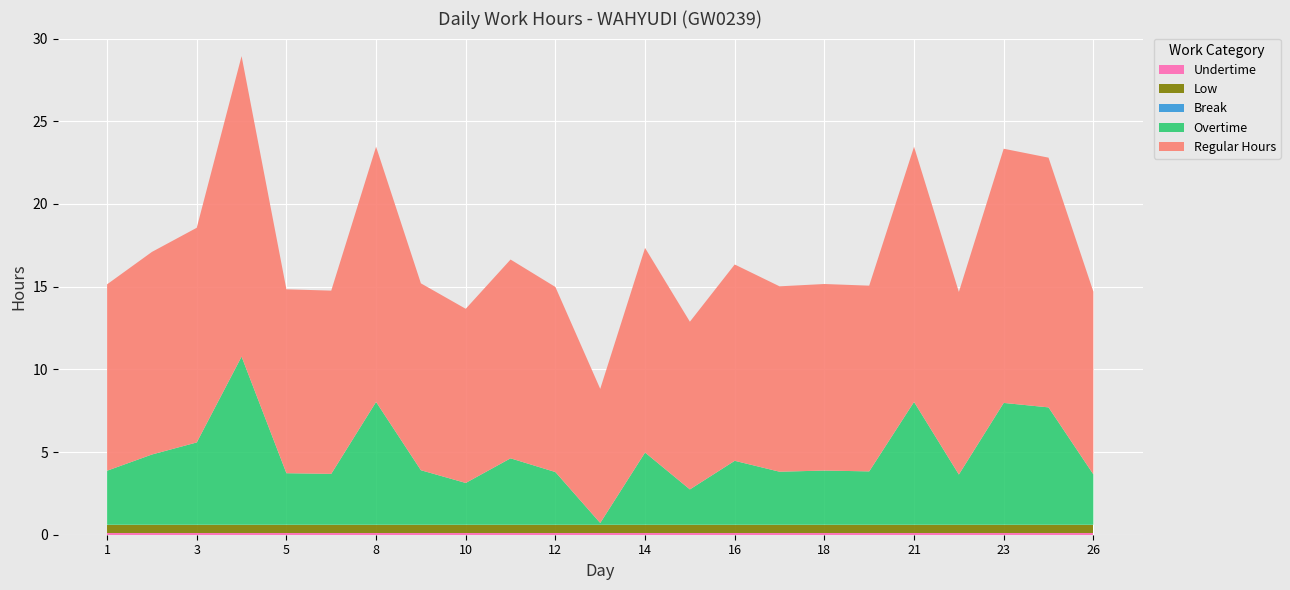

Reading left to right, what are all the values shown in this chart?

Regular Hours: 1=11.3	2=12.2	3=13.0	4=18.2	5=11.1	7=11.1	8=15.4	9=11.3	10=10.5	11=12.0	12=11.2	13=8.1	14=12.4	15=10.1	16=11.9	17=11.2	18=11.3	19=11.2	21=15.4	22=11.0	23=15.4	24=15.1	26=11.1
Overtime: 1=3.3	2=4.2	3=5.0	4=10.2	5=3.1	7=3.1	8=7.4	9=3.3	10=2.5	11=4.0	12=3.2	13=0.1	14=4.4	15=2.1	16=3.9	17=3.2	18=3.3	19=3.2	21=7.4	22=3.0	23=7.4	24=7.1	26=3.0
Break: 1=0.0	2=0.0	3=0.0	4=0.0	5=0.0	7=0.0	8=0.0	9=0.0	10=0.0	11=0.0	12=0.0	13=0.0	14=0.0	15=0.0	16=0.0	17=0.0	18=0.0	19=0.0	21=0.0	22=0.0	23=0.0	24=0.0	26=0.0
Low: 1=0.5	2=0.5	3=0.5	4=0.5	5=0.5	7=0.5	8=0.5	9=0.5	10=0.5	11=0.5	12=0.5	13=0.5	14=0.5	15=0.5	16=0.5	17=0.5	18=0.5	19=0.5	21=0.5	22=0.5	23=0.5	24=0.5	26=0.5
Undertime: 1=0.1	2=0.1	3=0.1	4=0.1	5=0.1	7=0.1	8=0.1	9=0.1	10=0.1	11=0.1	12=0.1	13=0.1	14=0.1	15=0.1	16=0.1	17=0.1	18=0.1	19=0.1	21=0.1	22=0.1	23=0.1	24=0.1	26=0.1